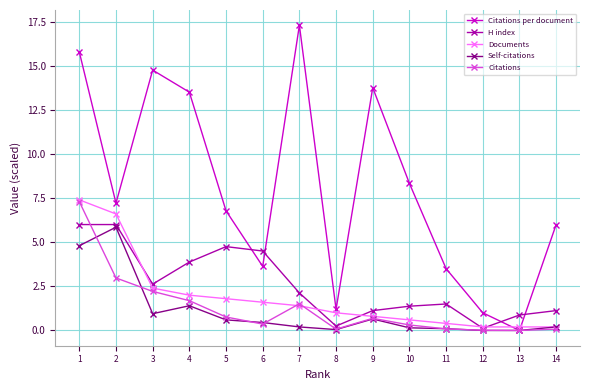

Which series has the largest total across all categories?

Citations per document